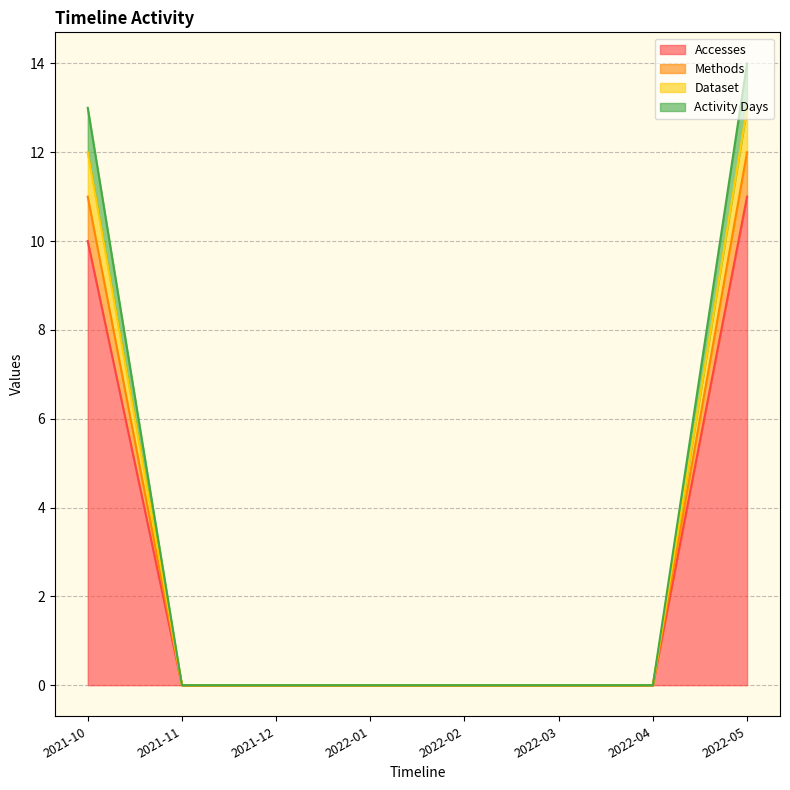

Rank the series at 2021-12 from lowest to highest value.

Accesses, Methods, Dataset, Activity Days